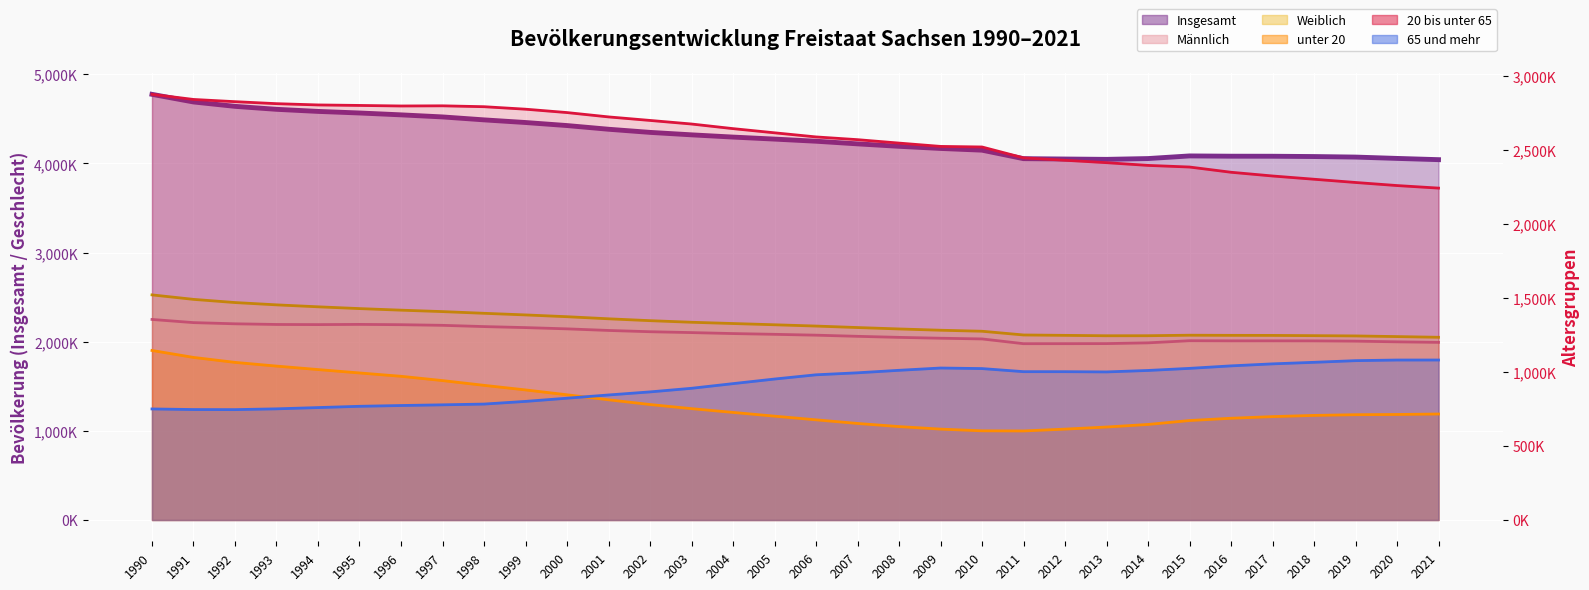

True or false: 20 bis unter 65 (line) and unter 20 (line) intersect in this chart.

False